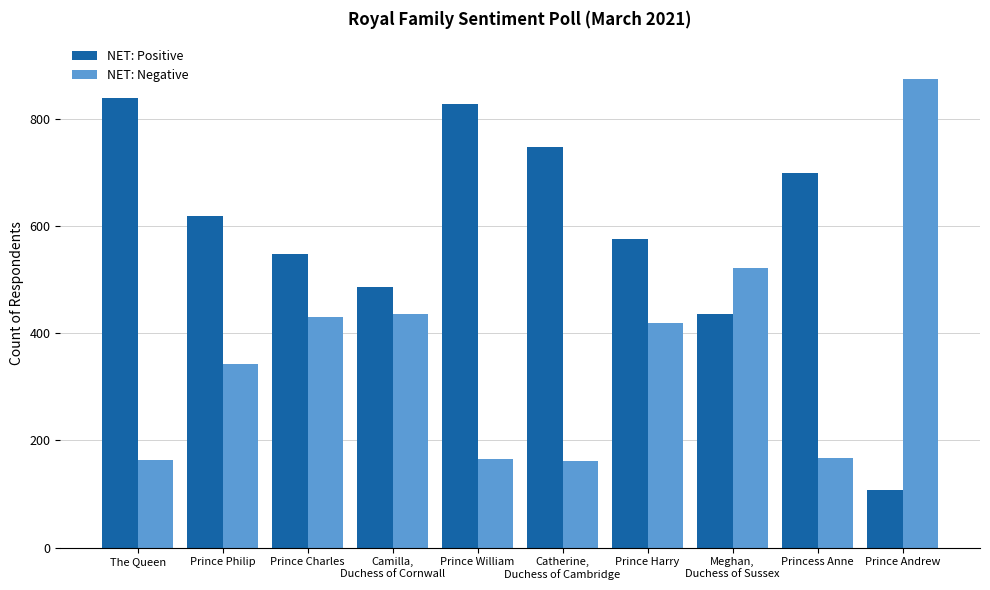

How many bars are there in total?

20